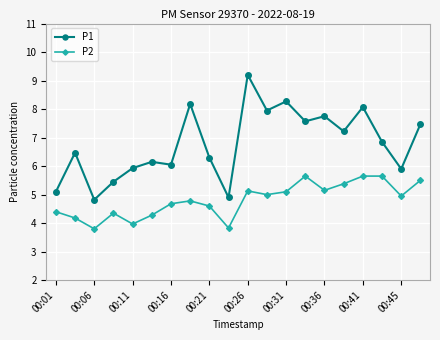

What is the smallest value displayed?

3.8